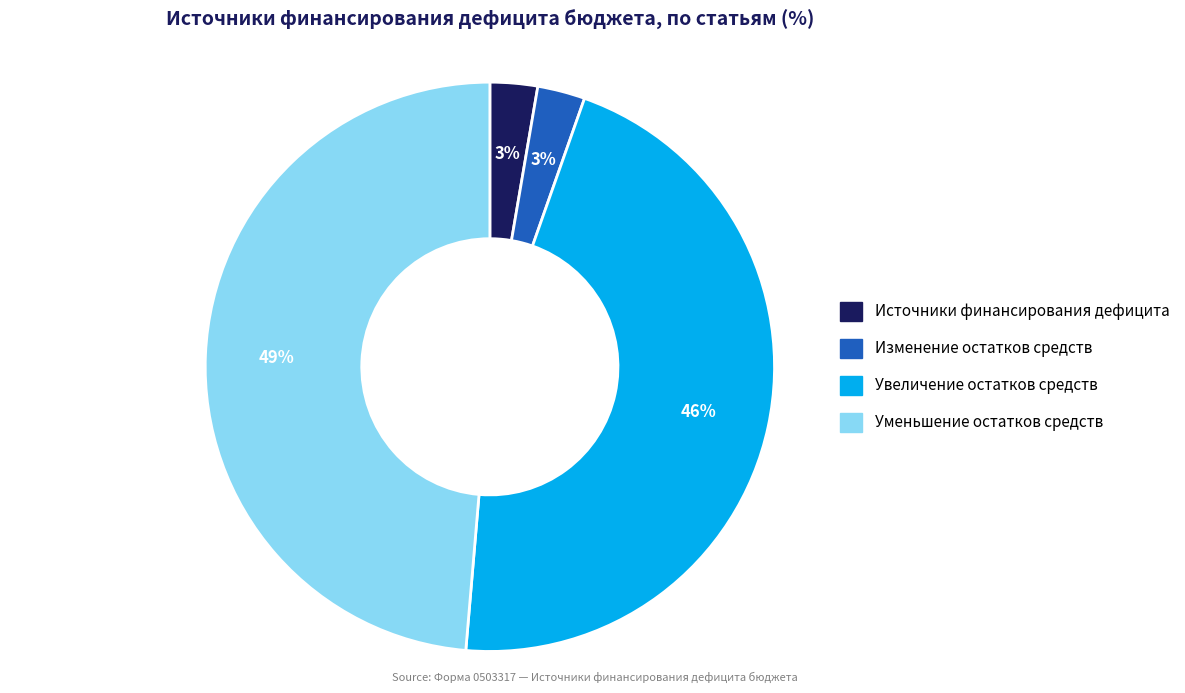

To the nearest percent, what is the difference between the largest and smallest slice percentages?

46%